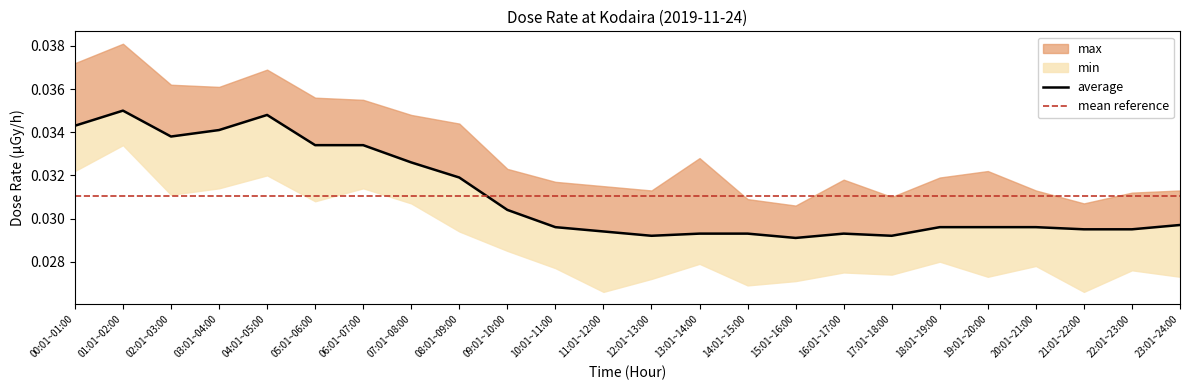

What is the label of the 14th point from the right?

10:01~11:00